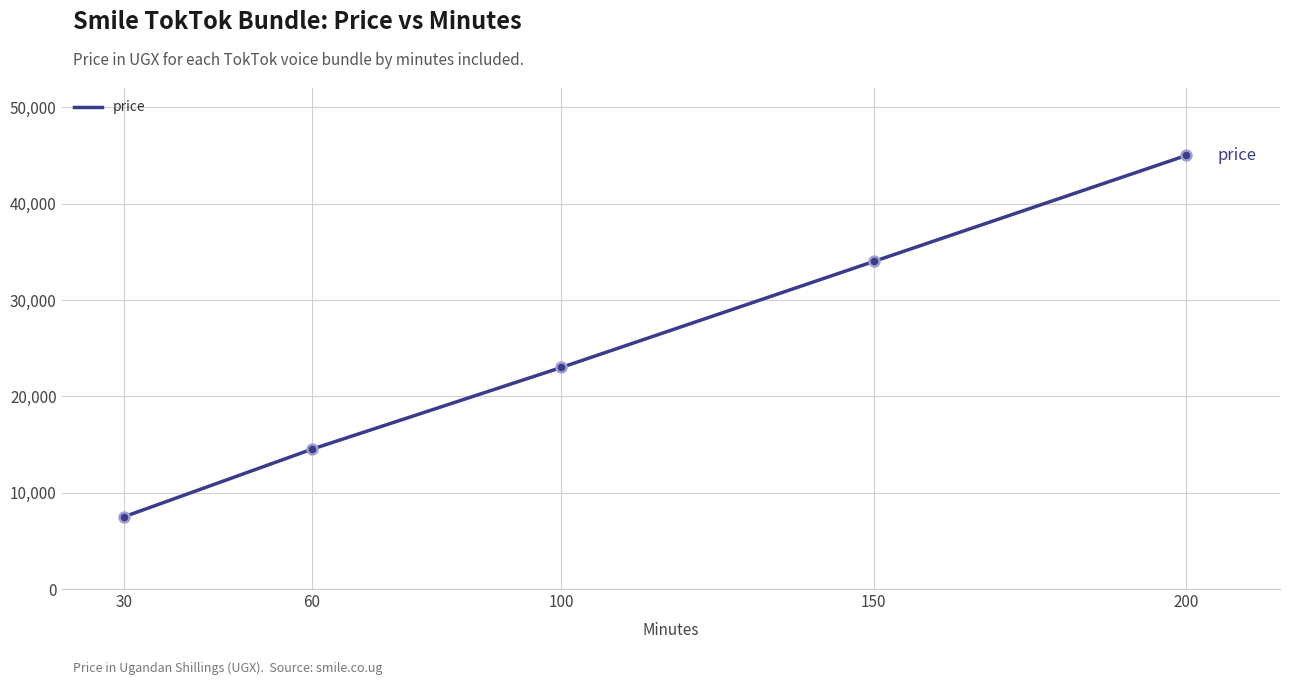

What is the change in value from 30 to 200?

+37500